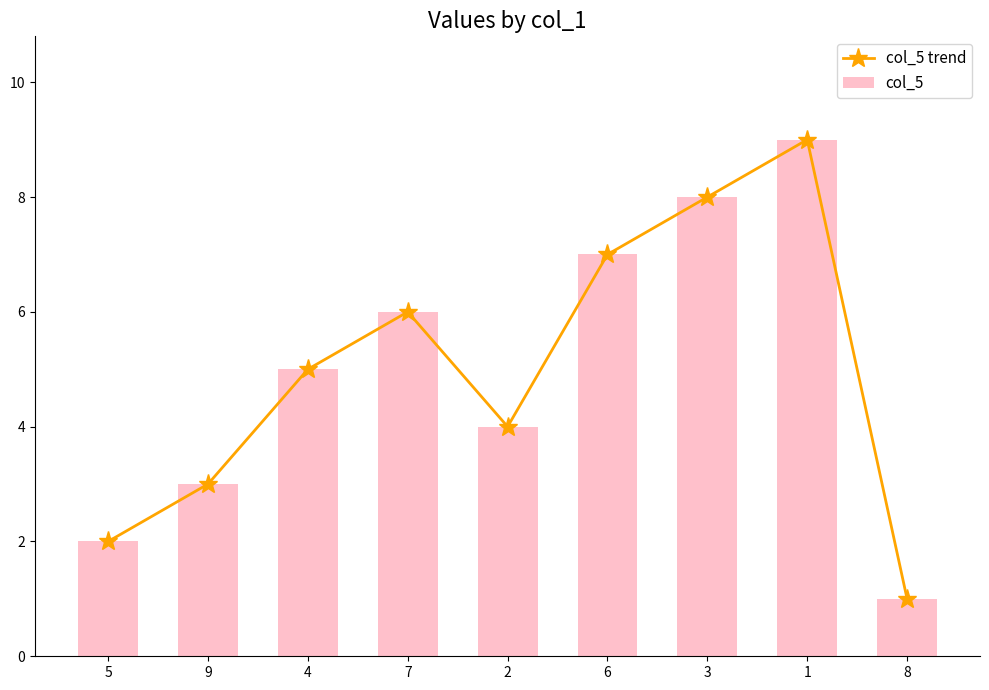

What is the sum of all col_5 values?

45